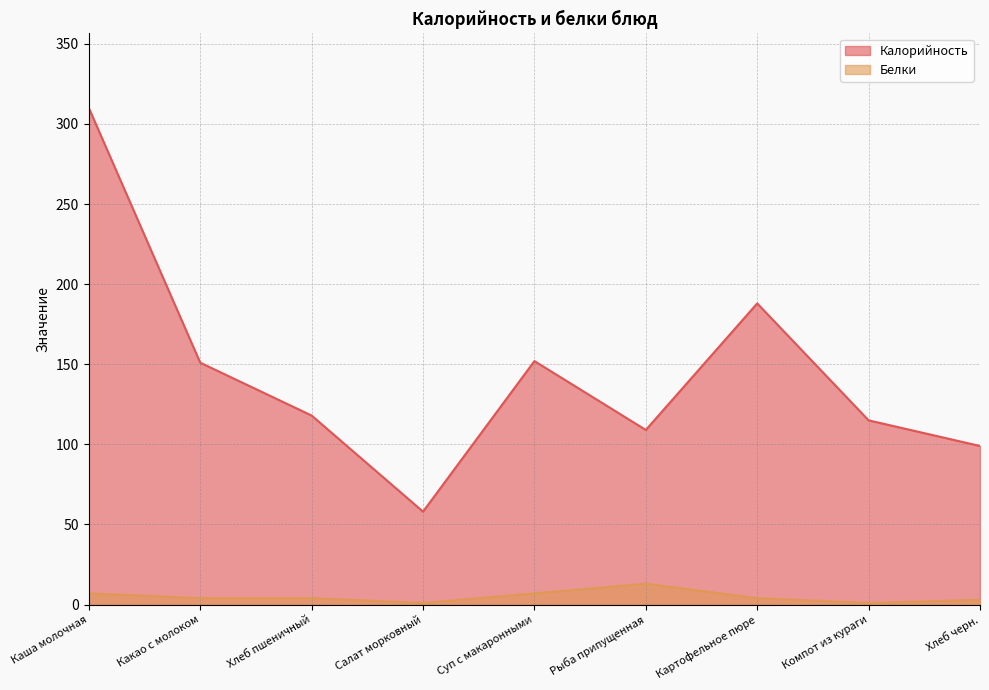

How many data points in Белки are less than 4?

3